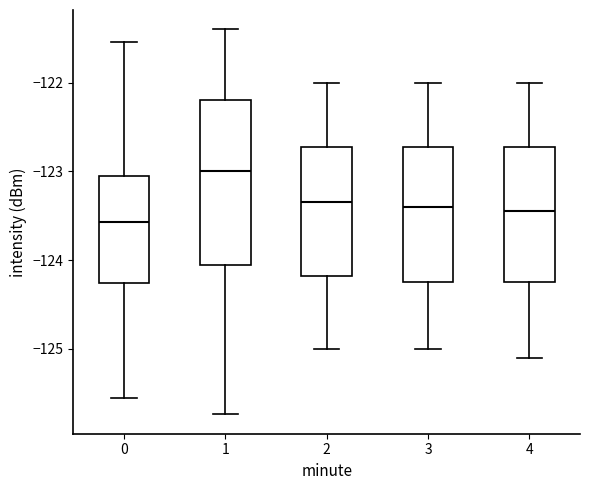

Reading left to right, transcribe this box plot: for each box, give where its median line is, the range the box spans, and where its two whiskers end, as read against the y-axis. The values are not printed on the chart, so give them approximately, as read against the axis.

0: median -123.6, box -124.3 to -123.1, whiskers -125.6 to -121.5
1: median -123.0, box -124.0 to -122.2, whiskers -125.7 to -121.4
2: median -123.3, box -124.2 to -122.7, whiskers -125.0 to -122.0
3: median -123.4, box -124.2 to -122.7, whiskers -125.0 to -122.0
4: median -123.4, box -124.2 to -122.7, whiskers -125.1 to -122.0